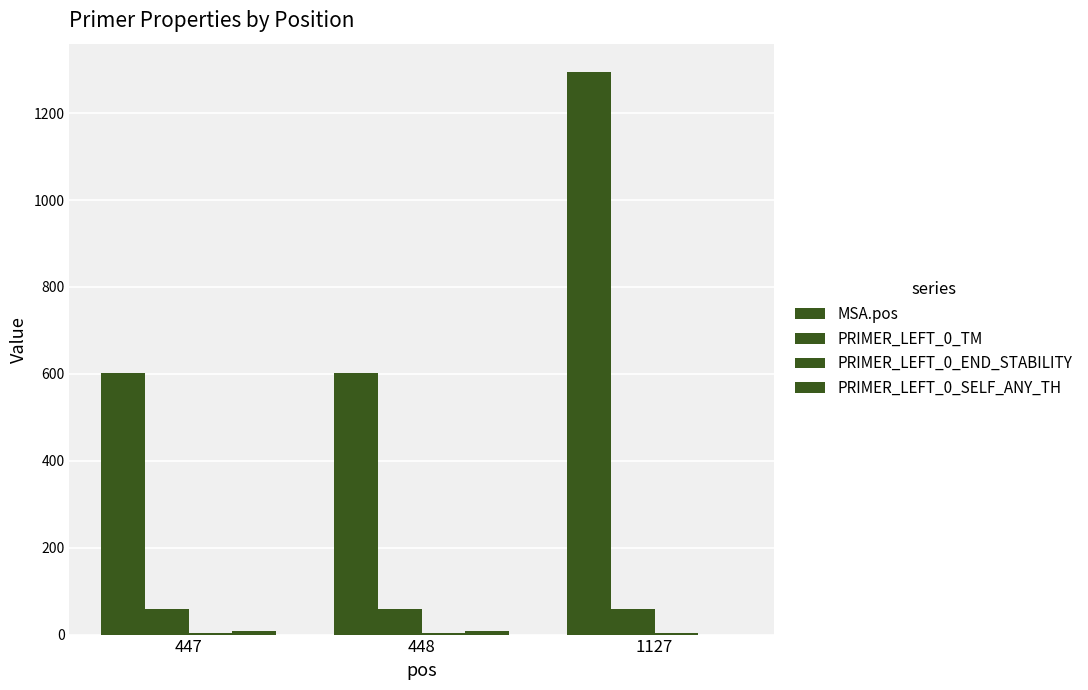

What is the value of the PRIMER_LEFT_0_END_STABILITY bar at the 3rd from the left?

4.5